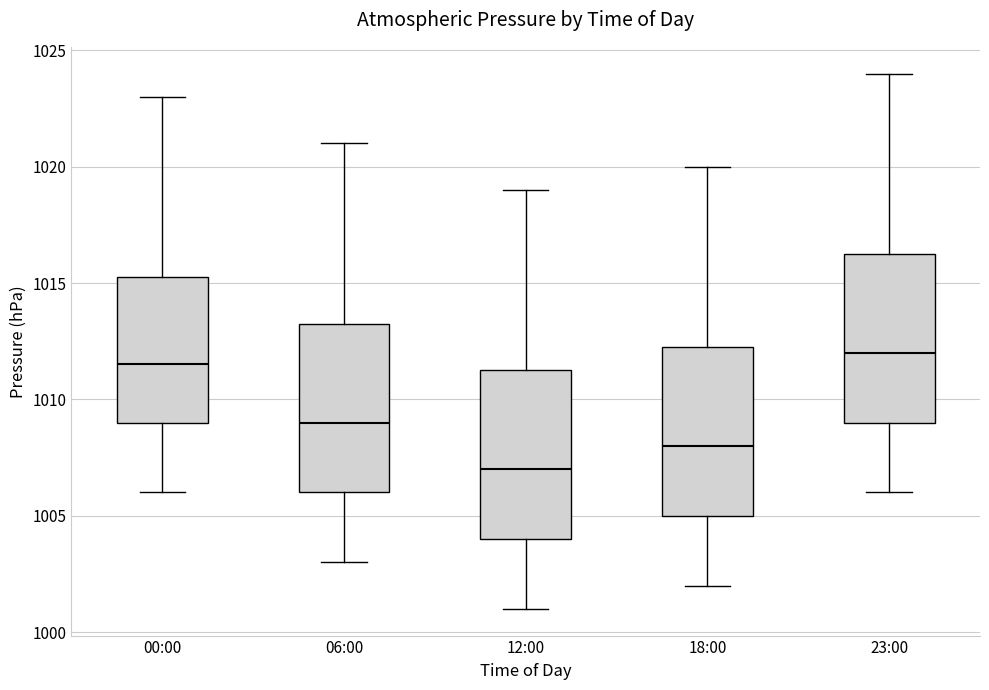

Reading left to right, transcribe this box plot: for each box, give where its median line is, the range the box spans, and where its two whiskers end, as read against the y-axis. The values are not printed on the chart, so give them approximately, as read against the axis.

00:00: median 1011.5, box 1009.0 to 1015.5, whiskers 1006.0 to 1023.0
06:00: median 1009.0, box 1006.0 to 1013.5, whiskers 1003.0 to 1021.0
12:00: median 1007.0, box 1004.0 to 1011.5, whiskers 1001.0 to 1019.0
18:00: median 1008.0, box 1005.0 to 1012.5, whiskers 1002.0 to 1020.0
23:00: median 1012.0, box 1009.0 to 1016.5, whiskers 1006.0 to 1024.0